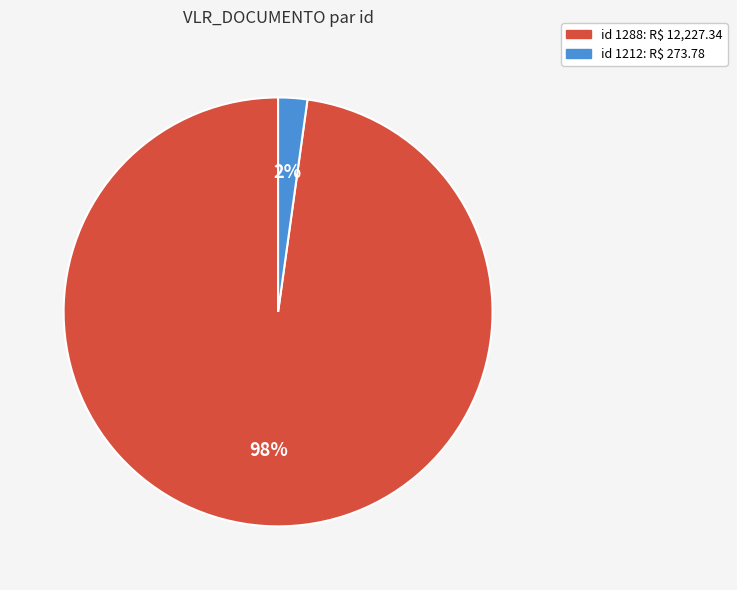

Is there any slice that represents more than half of the pie?

Yes